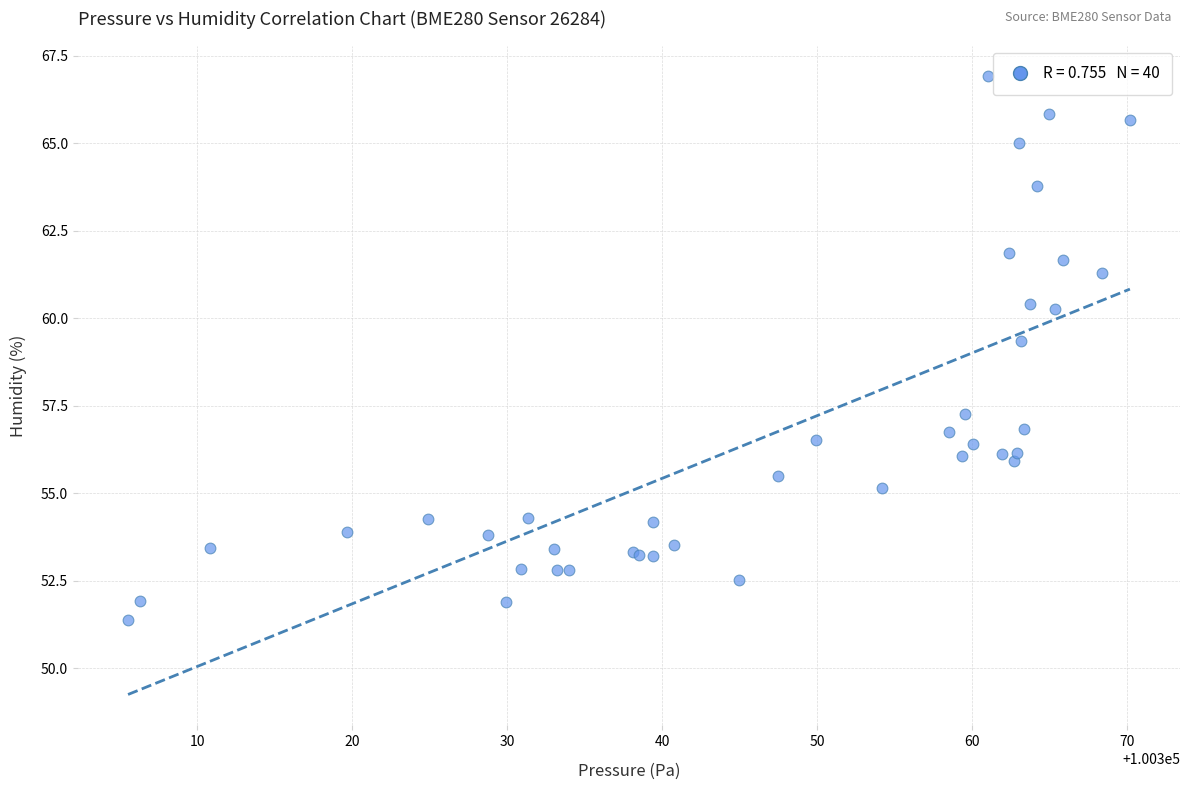

What Y value in the scatter plot is closest to 59?

59.4